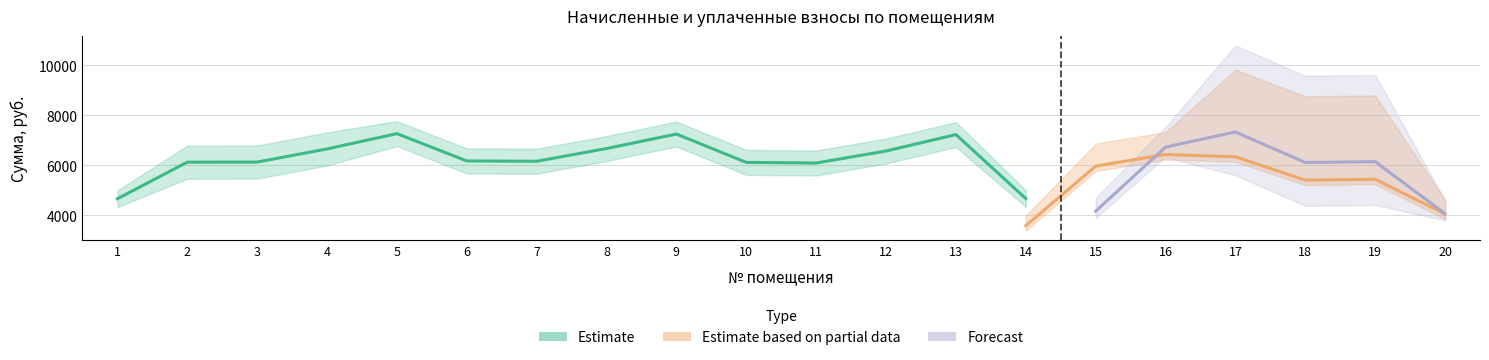

The value of начислено at 10 is 6247.3. True or false?

True